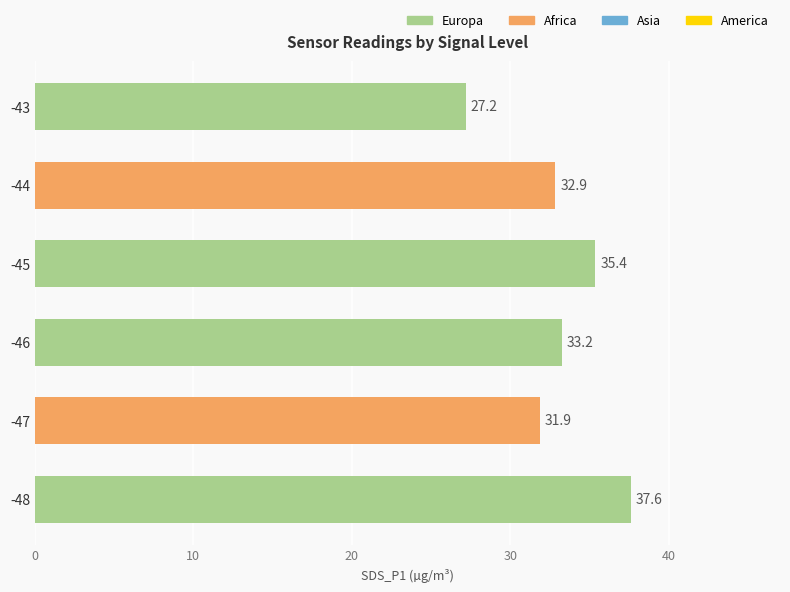

Which has a higher value, -45 or -46?

-45